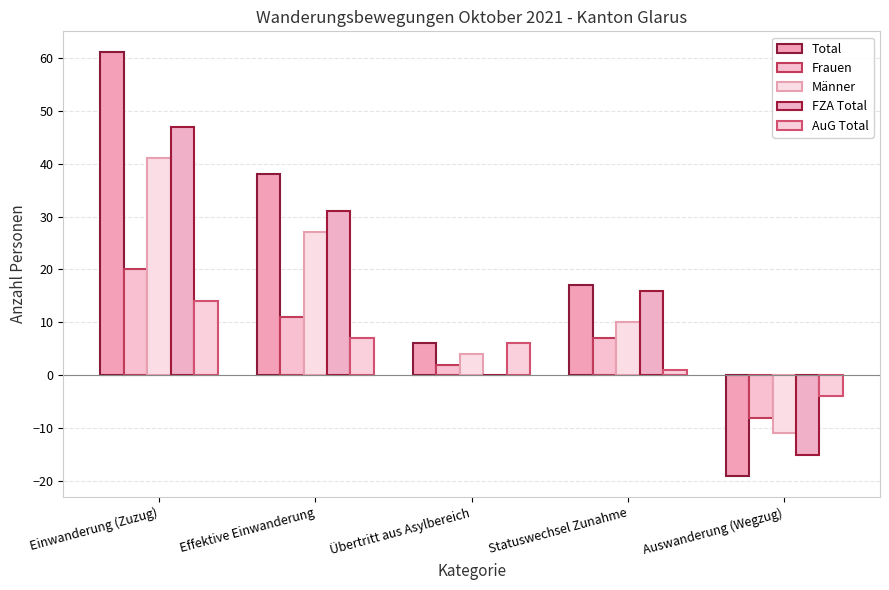

What value does the Männer series have at Statuswechsel Zunahme, to the nearest 5?

10